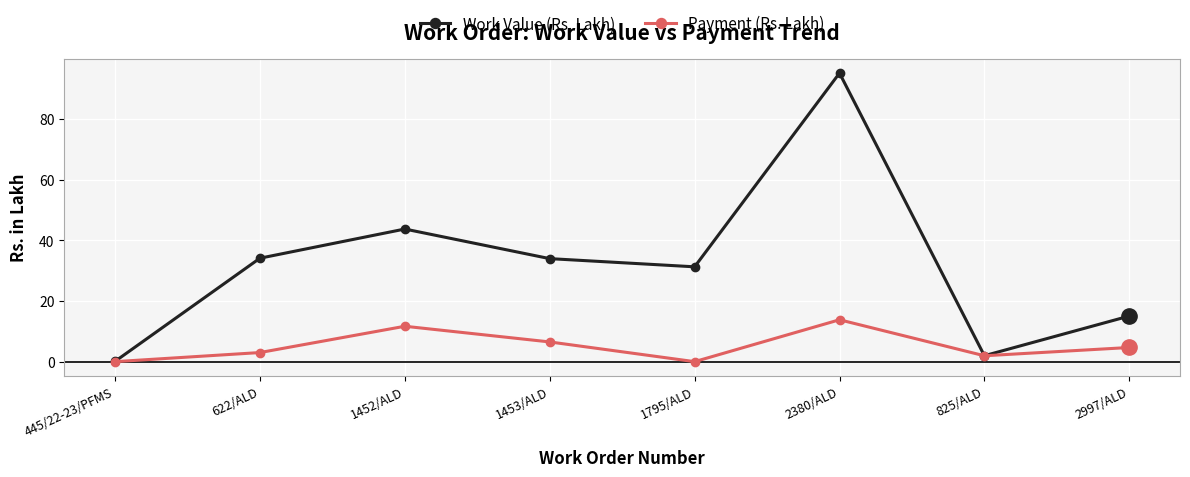

List the series in order of their peak value, highest first.

Work Value (Rs. Lakh), Payment (Rs. Lakh)